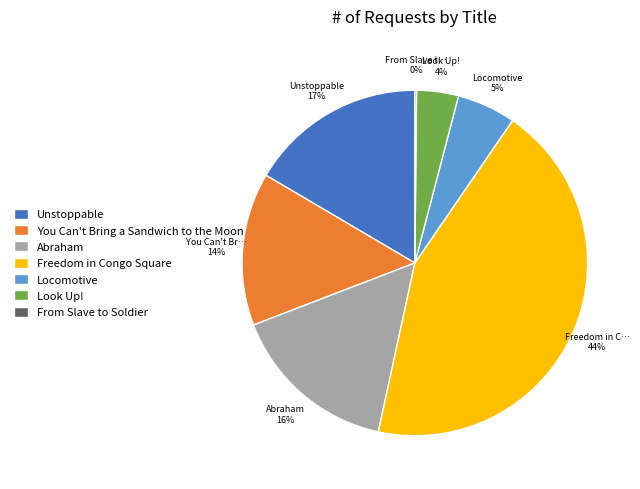

True or false: Freedom in Congo Square accounts for 34% of the total.

False